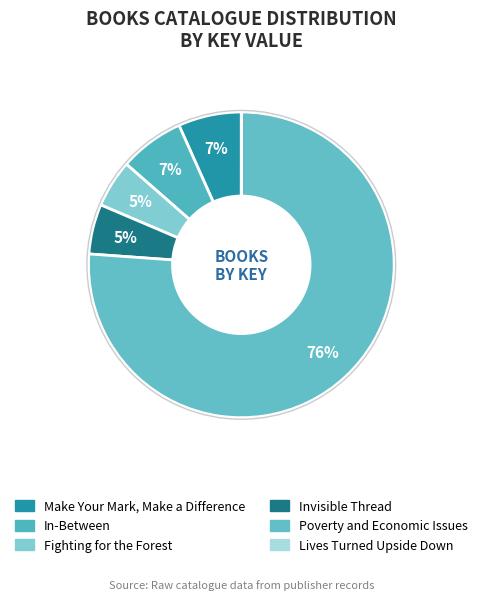

What is the smallest slice in the pie chart?

Lives Turned Upside Down